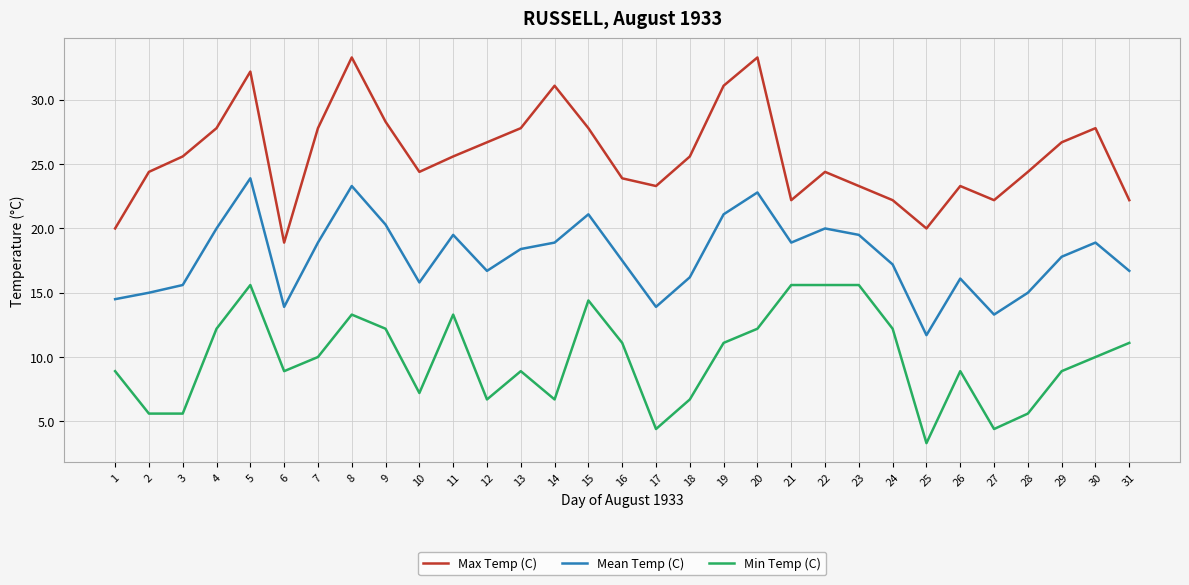

Does the chart display data point markers on the line(s)?

No